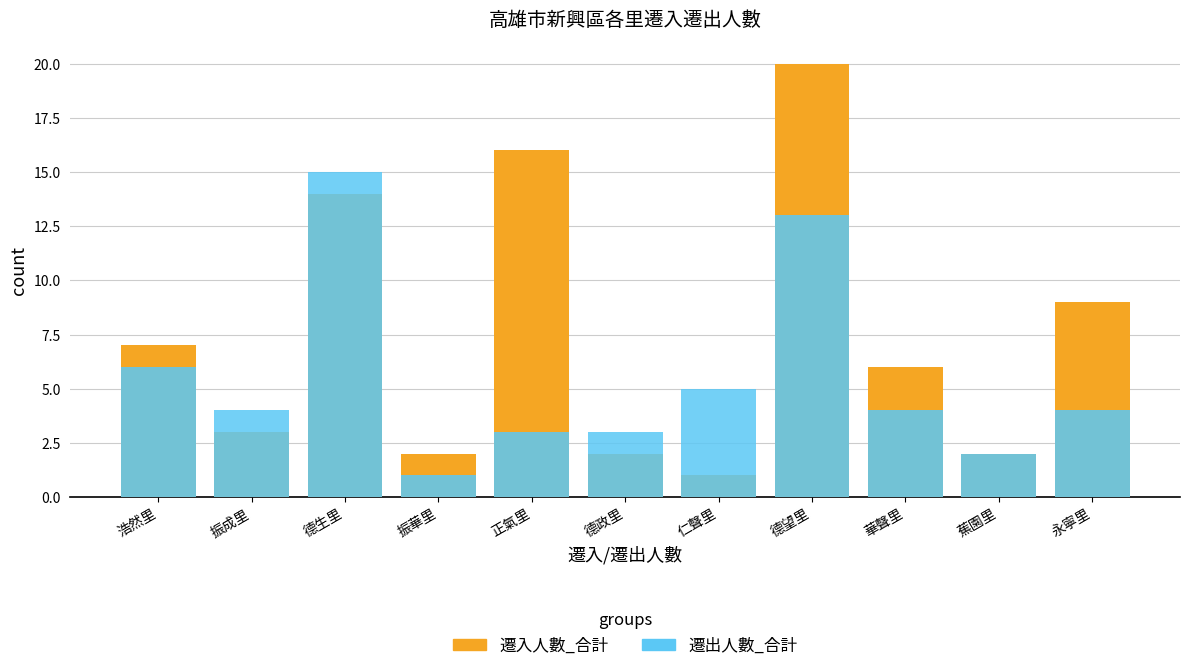

What is the difference between the 遷入人數_合計 values at 華聲里 and 德政里?

4